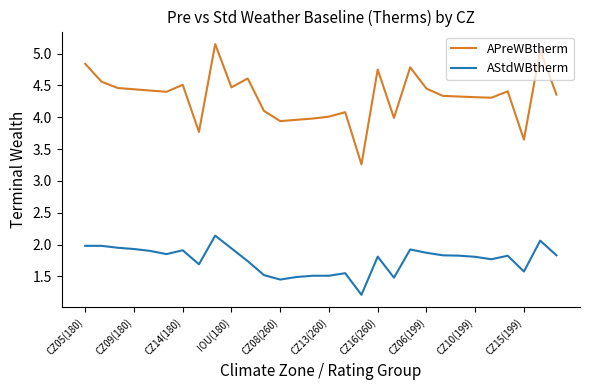

Rank the series by their maximum value, from highest to lowest.

APreWBtherm, AStdWBtherm